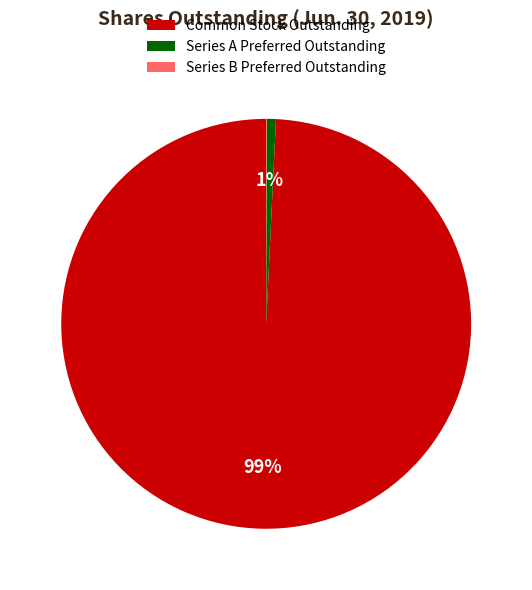

What is the largest slice in the pie chart?

Common Stock Outstanding